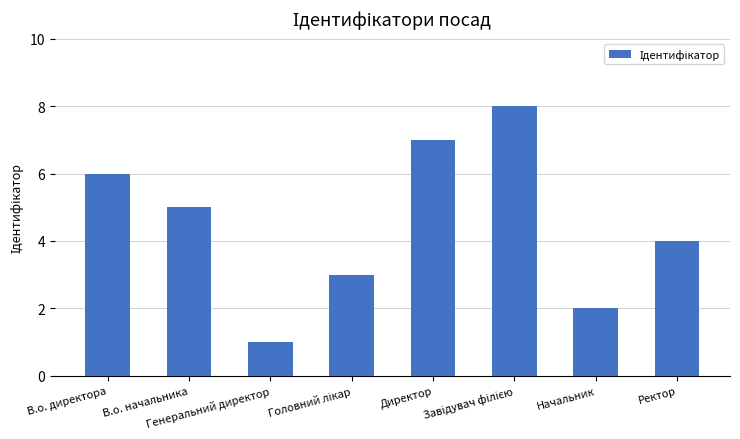

What is the difference between the maximum and minimum values?

7